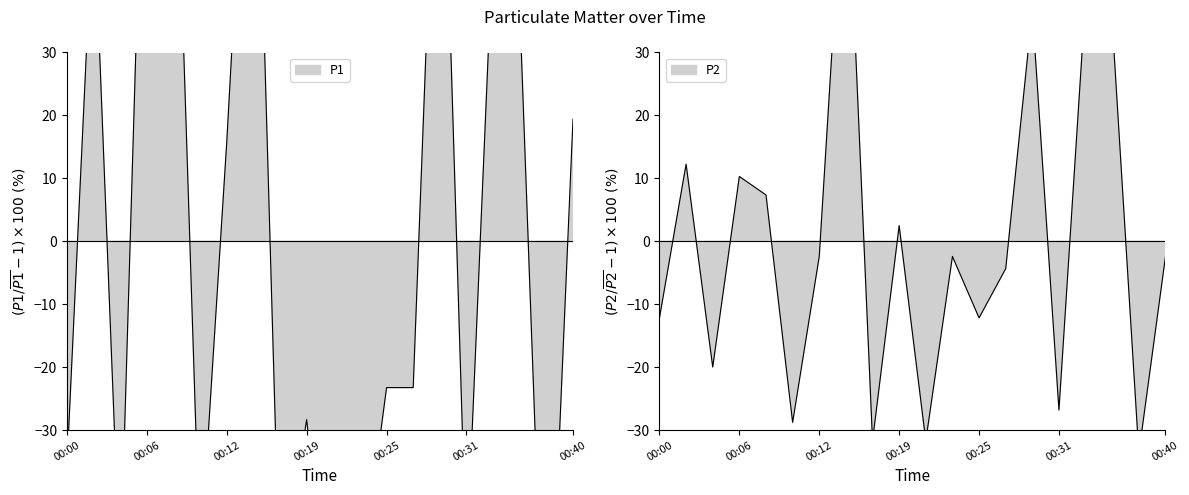

True or false: P1 has more than 1 points higher than both neighbors.

True